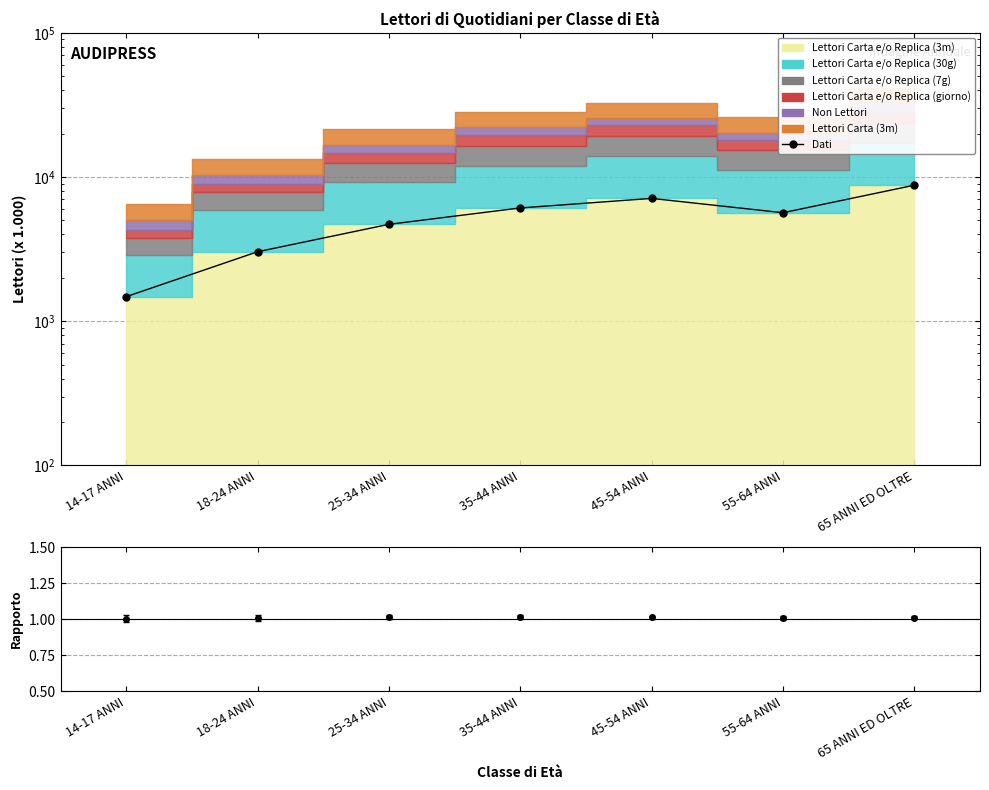

How many points are higher than both their immediate neighbors (excluding endpoints)?

1